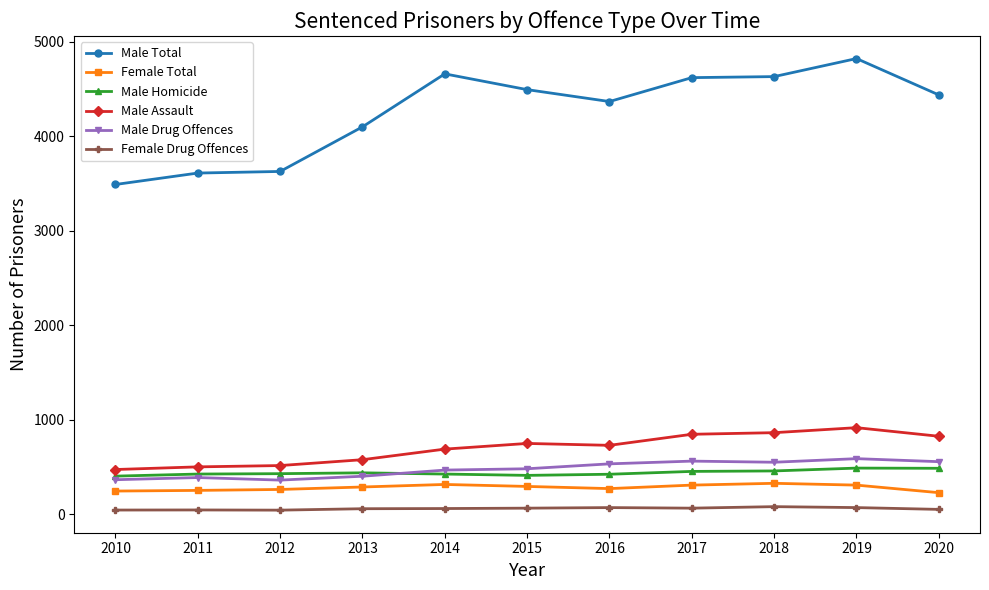

Where is Male Total nearest to the value 4155?

2013